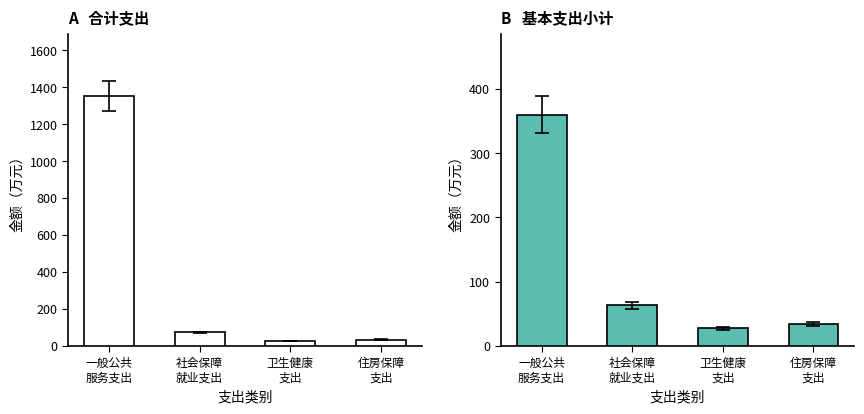

What is the sum of all 基本支出小计 values?

485.3